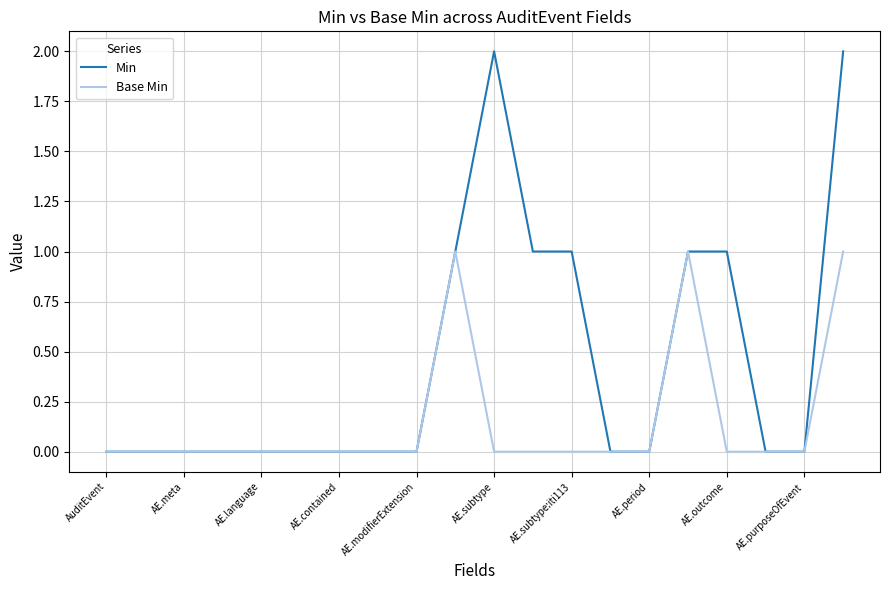

List the series in order of their peak value, highest first.

Min, Base Min